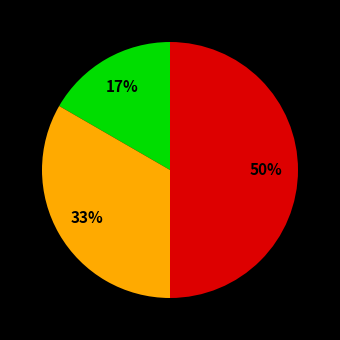

To the nearest percent, what is the average slice percentage?

33%